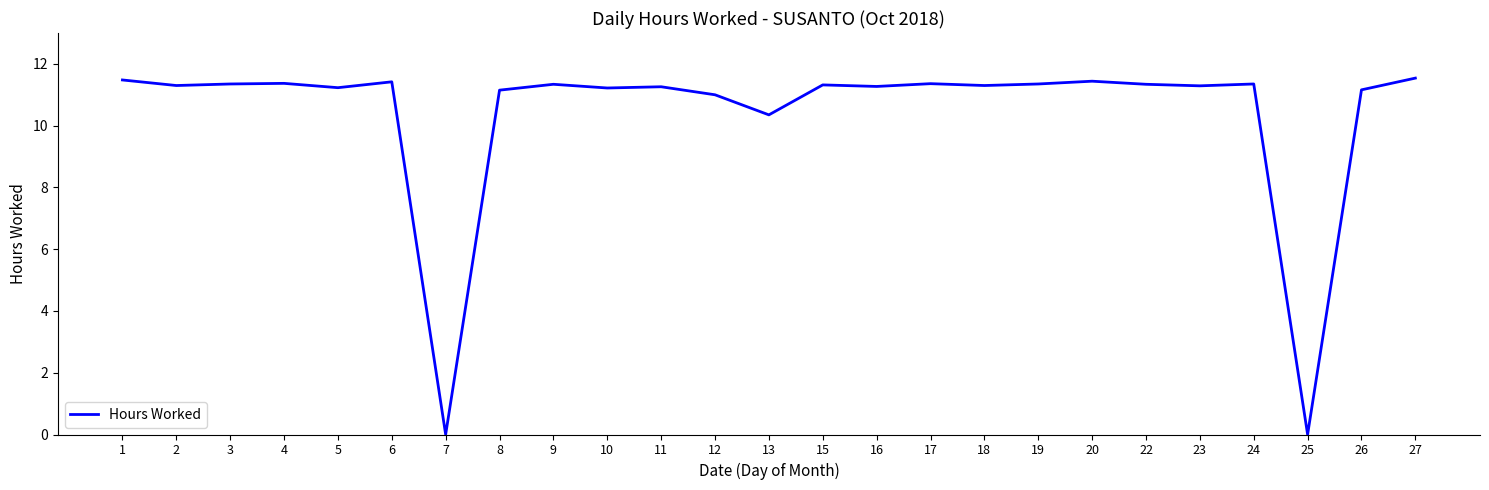

What is the ratio of the value at 22 to the value at 8?

1.0